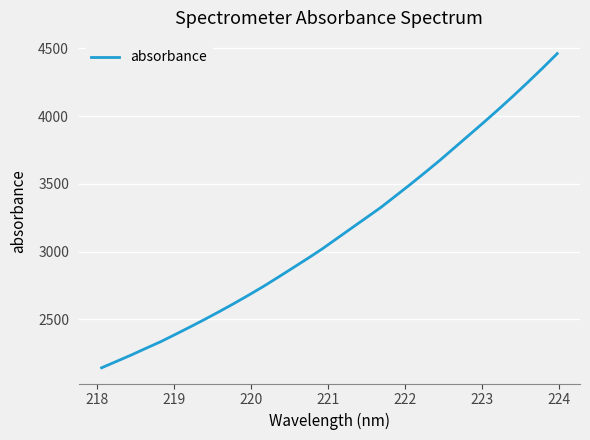

What is the greatest value displayed?

4460.5